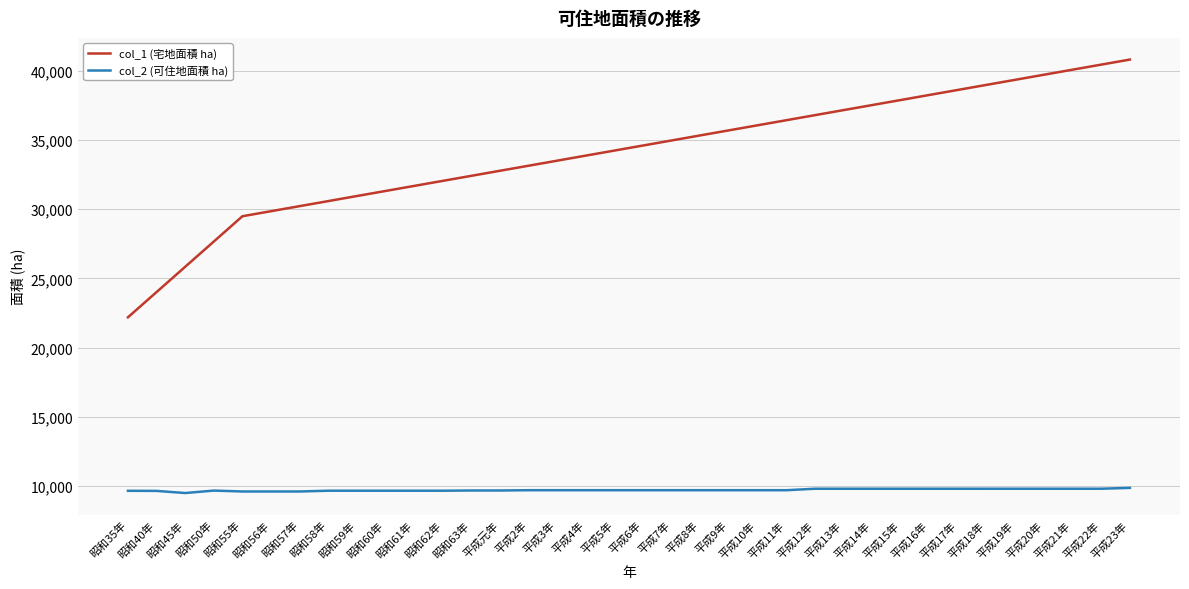

What value does the col_1 (宅地面積 ha) series have at 平成18年?

38991